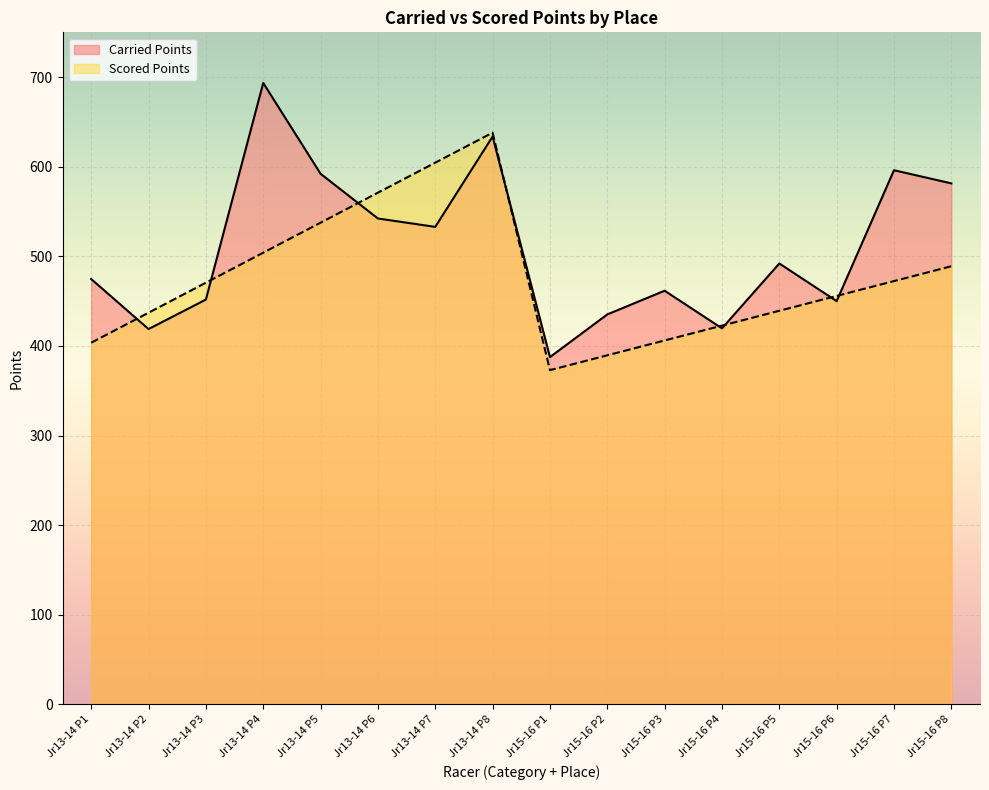

How many lines are shown in the chart?

2